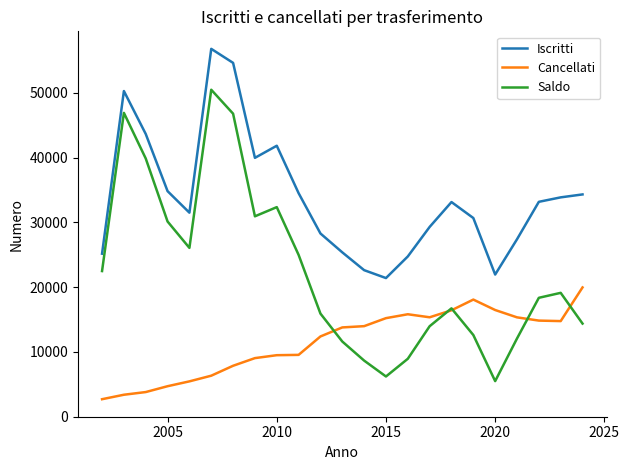

Does the chart display data point markers on the line(s)?

No